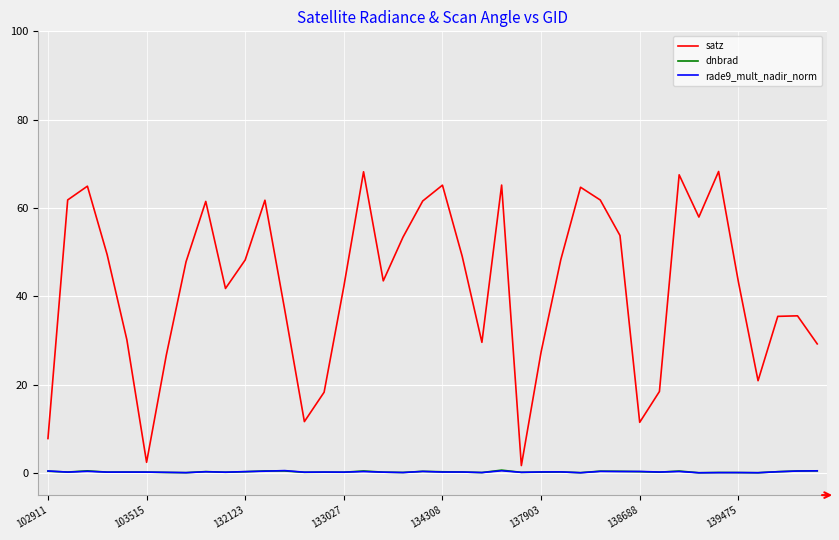

What is the maximum value shown in the chart?

68.3